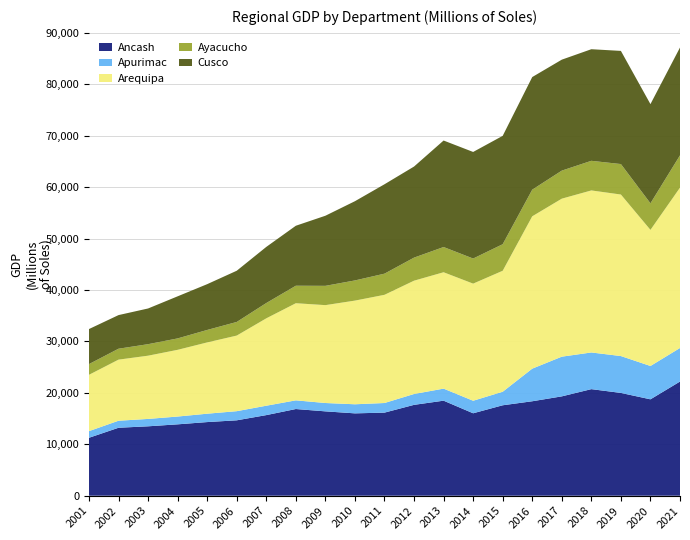

Reading right to left, transcribe all the data shown in this chart.

Ancash: 2021=22198.4	2020=18742.6	2019=19985.2	2018=20722.0	2017=19317.5	2016=18365.7	2015=17584.6	2014=16028.3	2013=18478.8	2012=17666.9	2011=16155.7	2010=16013.2	2009=16400.8	2008=16854.6	2007=15672.8	2006=14661.6	2005=14317.3	2004=13878.2	2003=13494.9	2002=13214.0	2001=11265.6
Apurimac: 2021=6525.8	2020=6481.1	2019=7170.2	2018=7131.2	2017=7718.5	2016=6343.1	2015=2630.3	2014=2437.4	2013=2342.7	2012=2110.9	2011=1869.4	2010=1765.7	2009=1623.8	2008=1688.6	2007=1824.2	2006=1775.0	2005=1627.9	2004=1515.7	2003=1434.7	2002=1366.0	2001=1291.7
Arequipa: 2021=31180.4	2020=26467.1	2019=31409.0	2018=31507.2	2017=30724.8	2016=29623.1	2015=23524.6	2014=22773.3	2013=22629.1	2012=22033.5	2011=21038.8	2010=20158.7	2009=19032.5	2008=18885.8	2007=16991.8	2006=14700.3	2005=13861.7	2004=12971.6	2003=12297.7	2002=11878.4	2001=10952.1
Ayacucho: 2021=6280.2	2020=5164.4	2019=5925.4	2018=5759.8	2017=5451.9	2016=5177.9	2015=5162.3	2014=4879.5	2013=4906.3	2012=4483.0	2011=4111.3	2010=3922.5	2009=3750.4	2008=3401.2	2007=2975.7	2006=2649.5	2005=2423.4	2004=2221.3	2003=2237.8	2002=2124.7	2001=2081.7
Cusco: 2021=20964.6	2020=19289.4	2019=22002.5	2018=21699.8	2017=21576.7	2016=21898.3	2015=21071.9	2014=20723.6	2013=20708.7	2012=17711.3	2011=17384.5	2010=15405.5	2009=13631.8	2008=11663.7	2007=10913.7	2006=9958.9	2005=8904.7	2004=8183.3	2003=6942.4	2002=6537.7	2001=6814.3